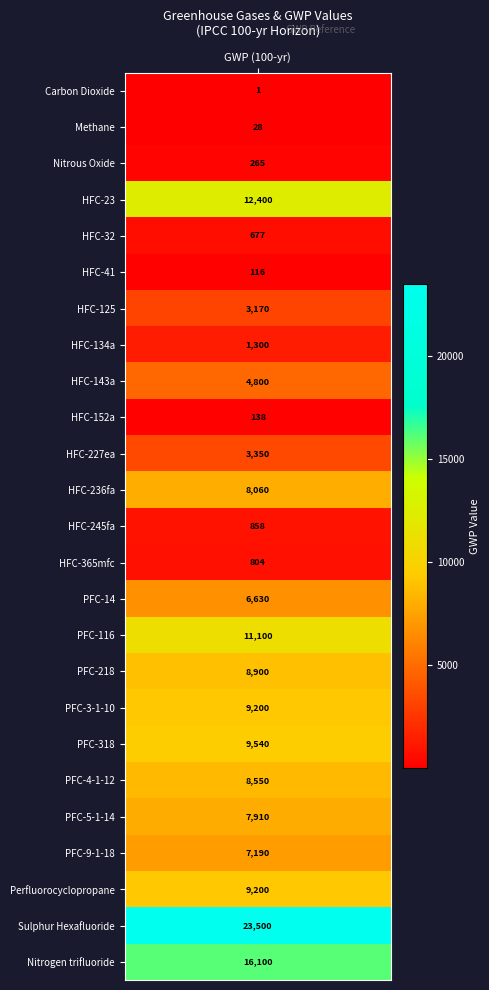

What is the sum of the values at 14 and 16?

15530